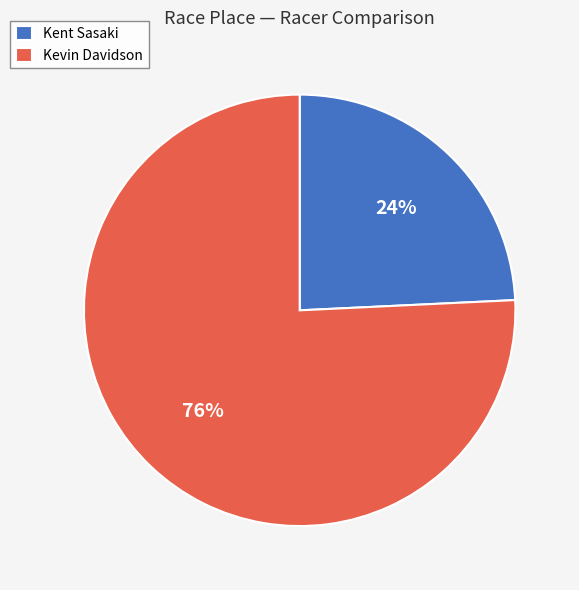

To the nearest percent, what is the difference between the Kent Sasaki and Kevin Davidson slice percentages?

52%